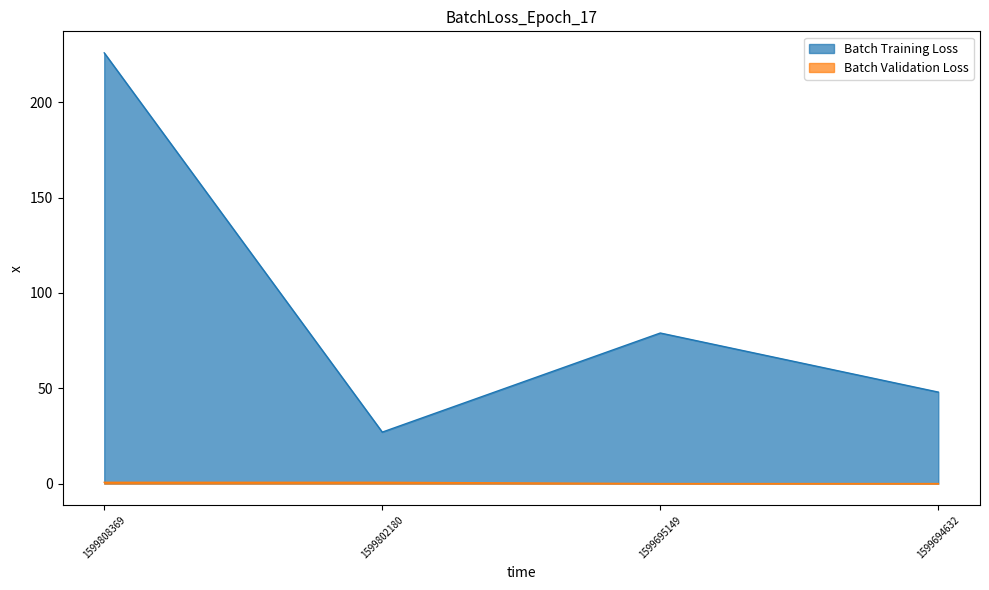

What is the highest value of the Batch Training Loss series?

226.0